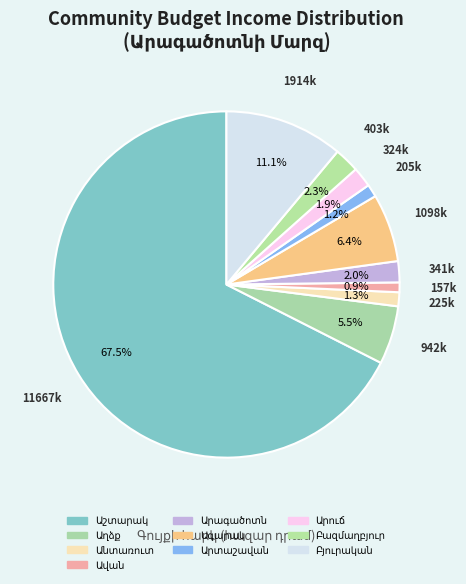

Does Արուճ represent more than half of the total?

No